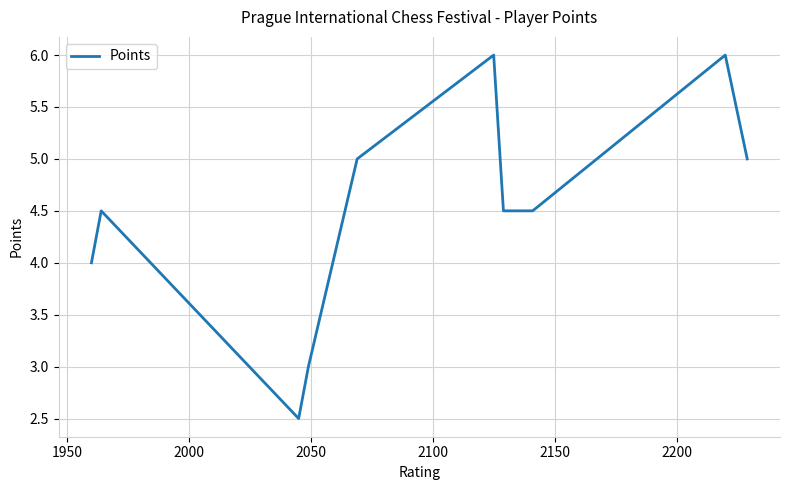

What is the smallest value displayed?

2.5